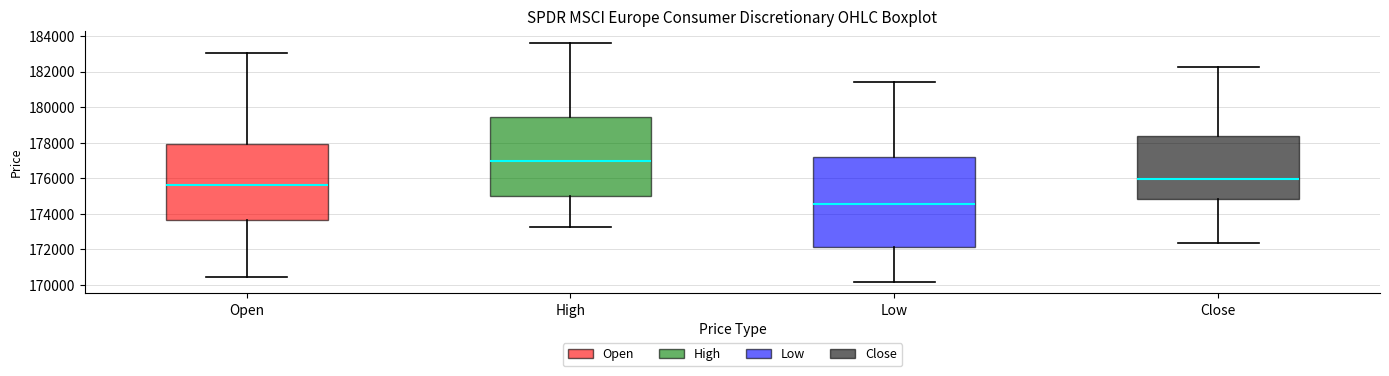

Where is the upper edge of the box for Low on the y-axis? The values are not printed on the chart, so give them approximately, as read against the axis.

177200